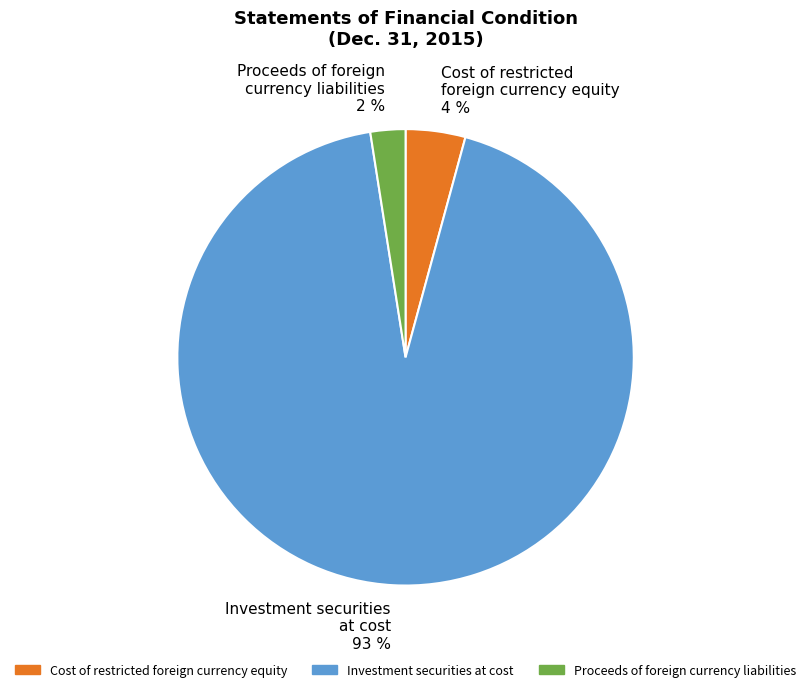

Is there a majority slice in this chart?

Yes